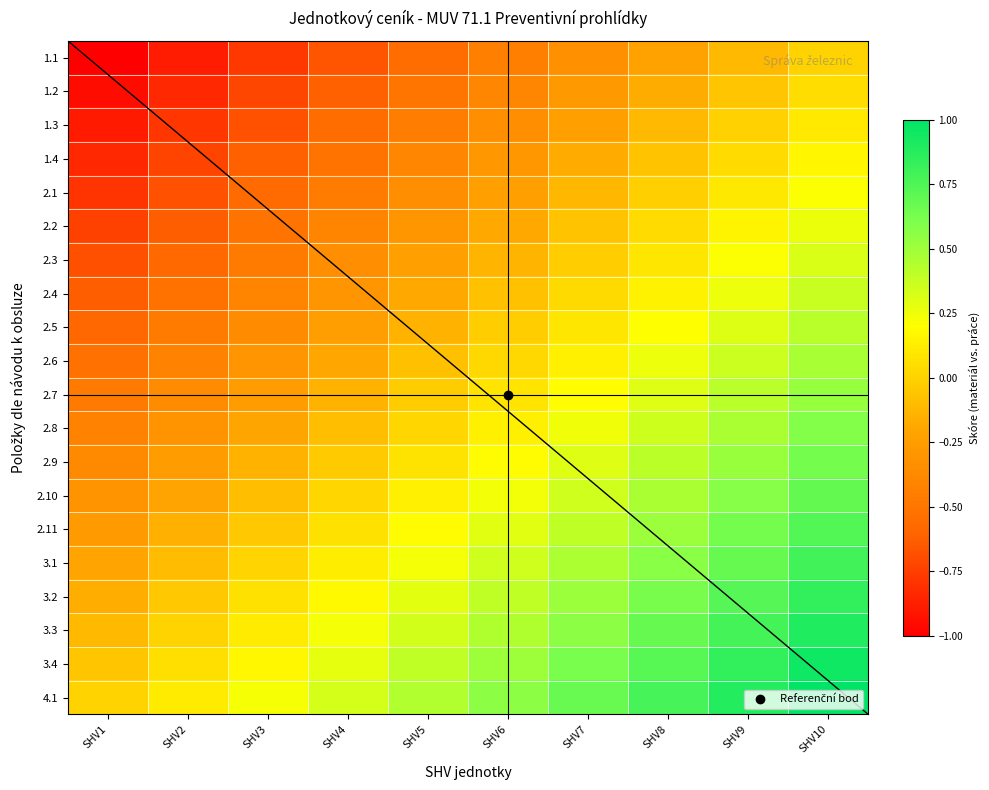

Where is 2.5 nearest to the value 0?

SHV6